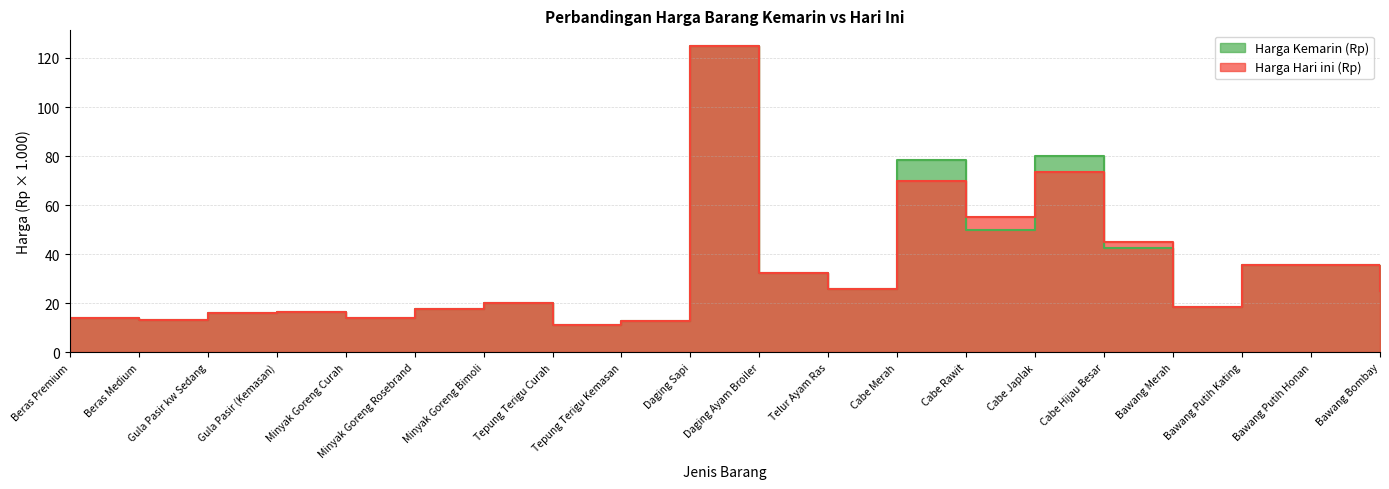

Which has a higher value, Gula Pasir (Kemasan) or Minyak Goreng Bimoli?

Minyak Goreng Bimoli